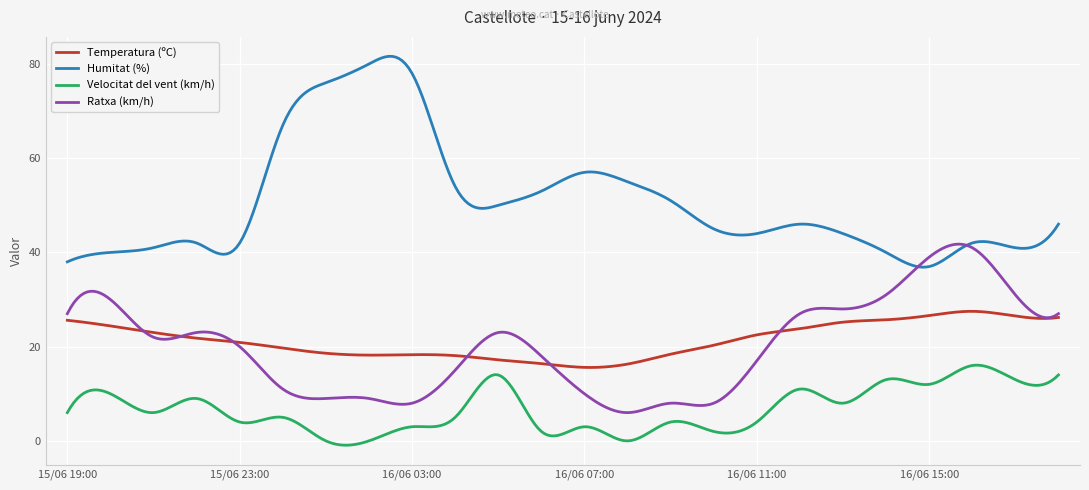

What is the difference between the maximum and minimum values in the Velocitat del vent (km/h) series?

17.0